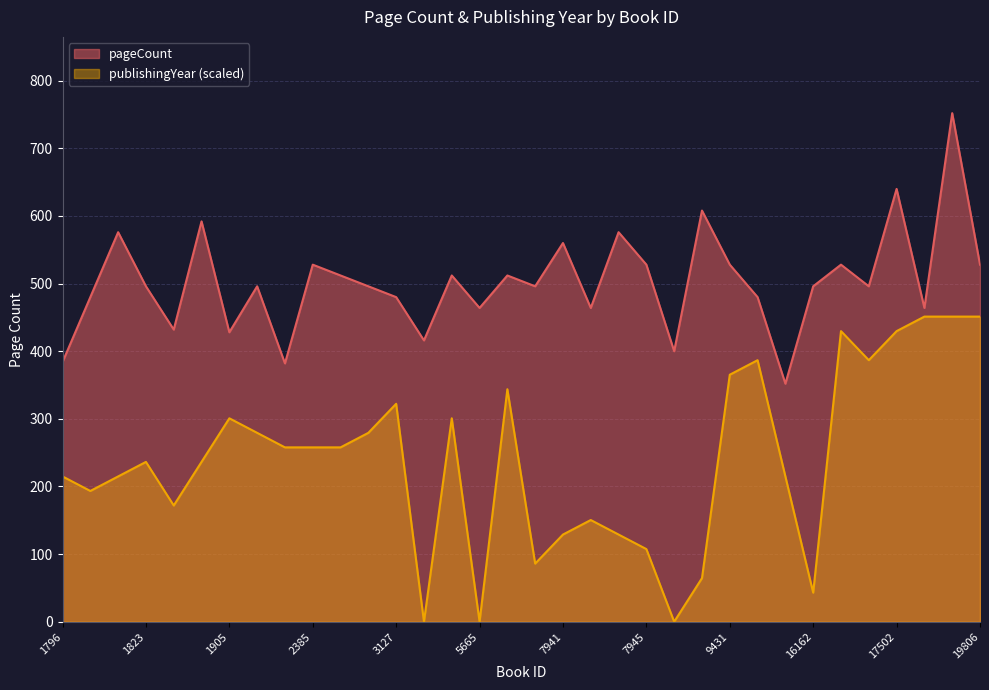

Which category has the lowest value across all series?

3148